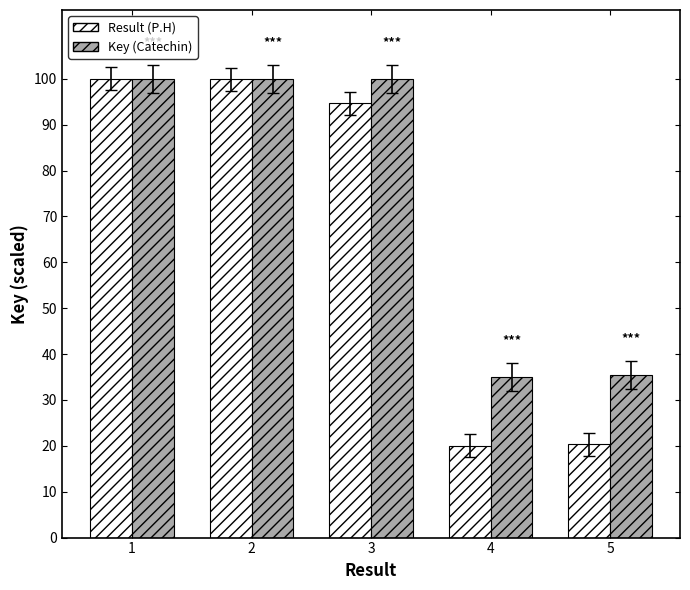

At how many categories does at least one series exceed 79?

3